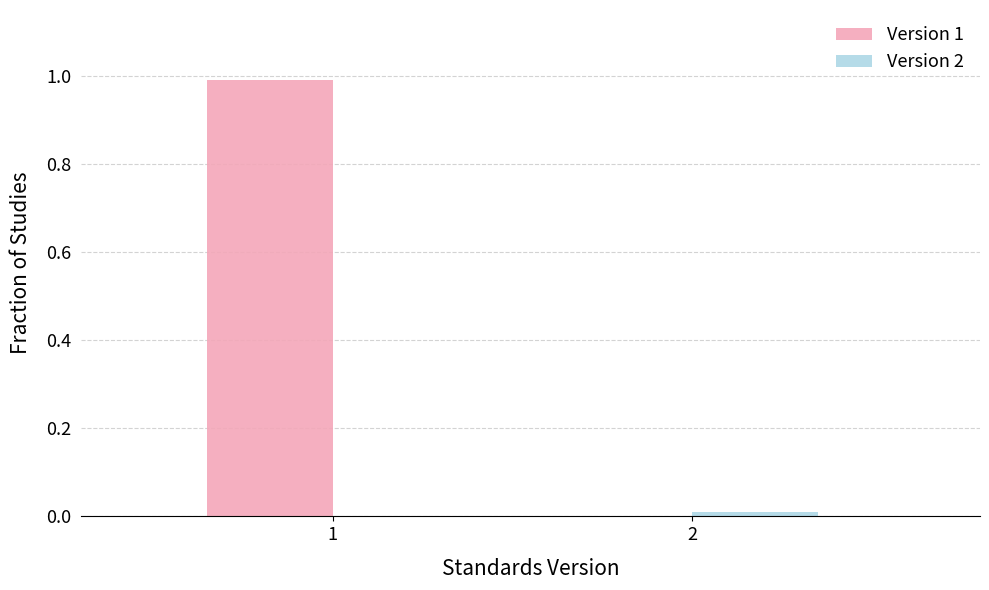

The value of Version 1 at 2 is 0.4. True or false?

False